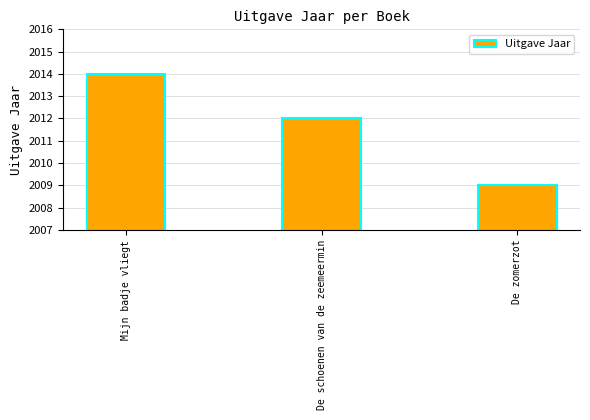

Which has a higher value, Mijn badje vliegt or De zomerzot?

Mijn badje vliegt